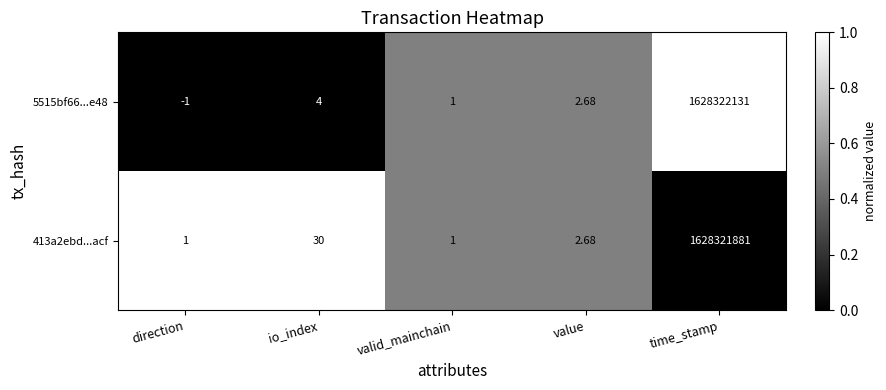

Is the value of 5515bf66...e48 at value greater than the value of 413a2ebd...acf at io_index?

No